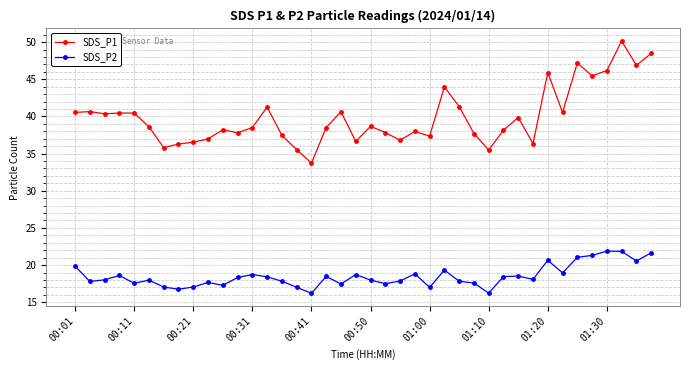

At how many categories does at least one series exceed 27?

40